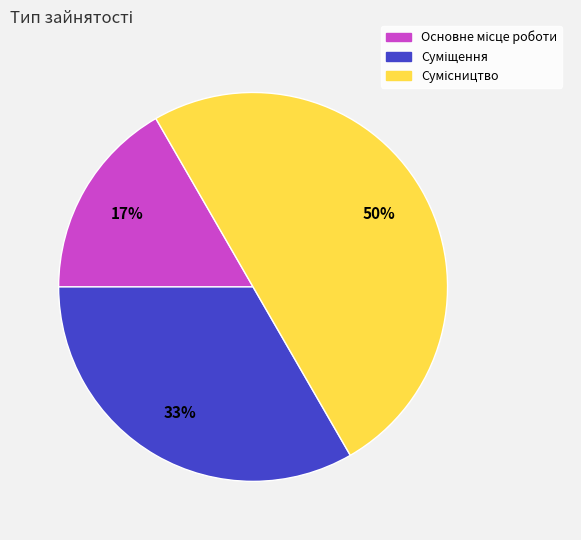

To the nearest percent, what is the average slice percentage?

33%